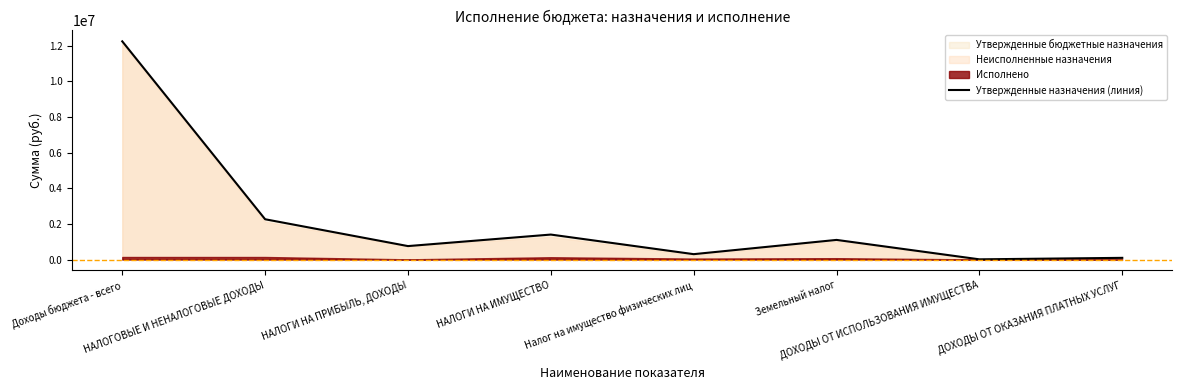

Where is the first local minimum?

НАЛОГИ НА ПРИБЫЛЬ, ДОХОДЫ